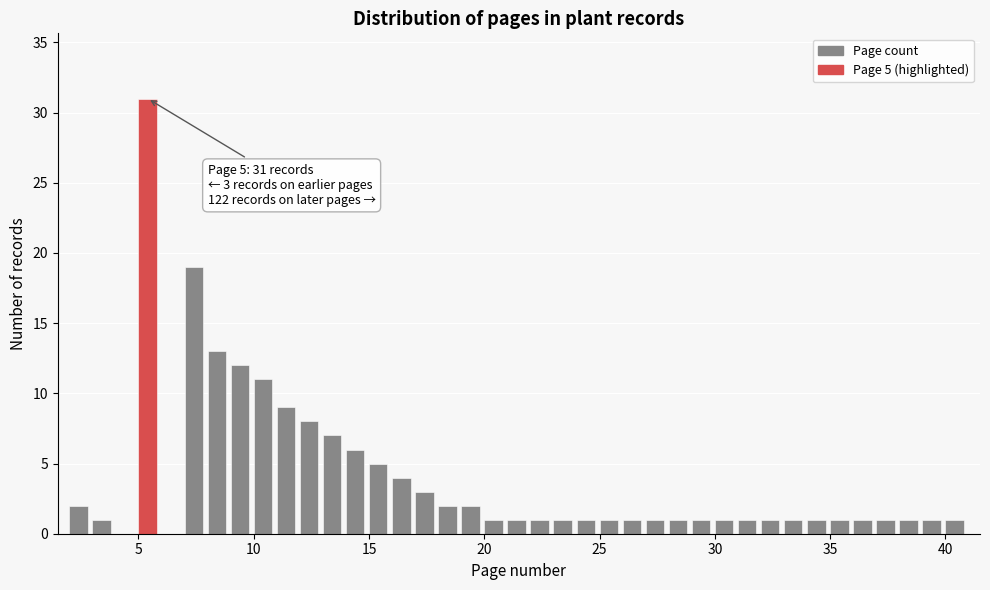

Around what value on the x-axis is the tallest bar? Give the approximate position of its centre, as read against the axis.

5.5